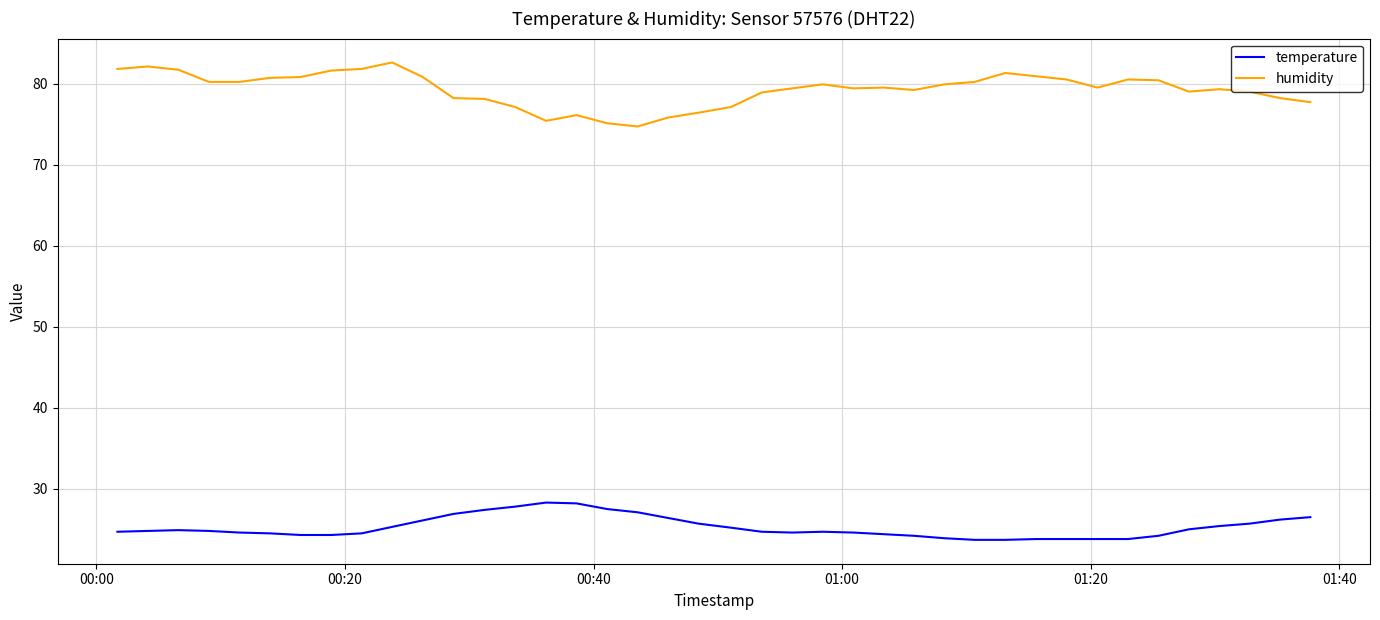

What is the smallest value displayed?

23.7